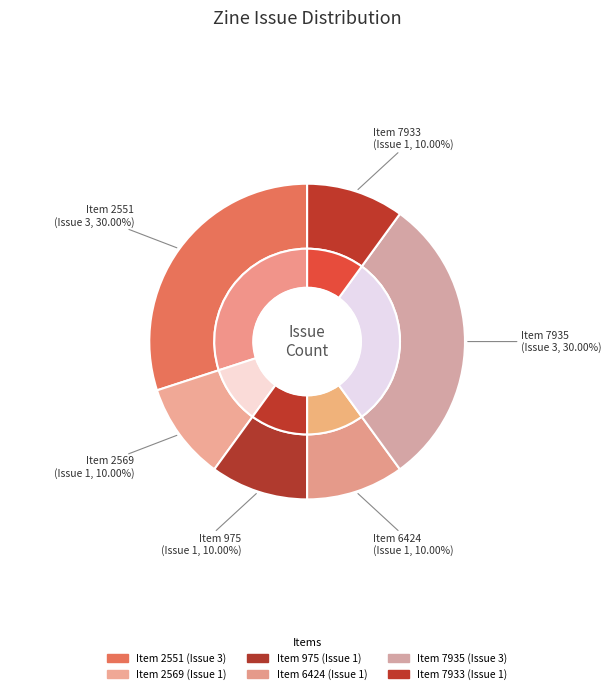

Does any single category account for the majority?

No